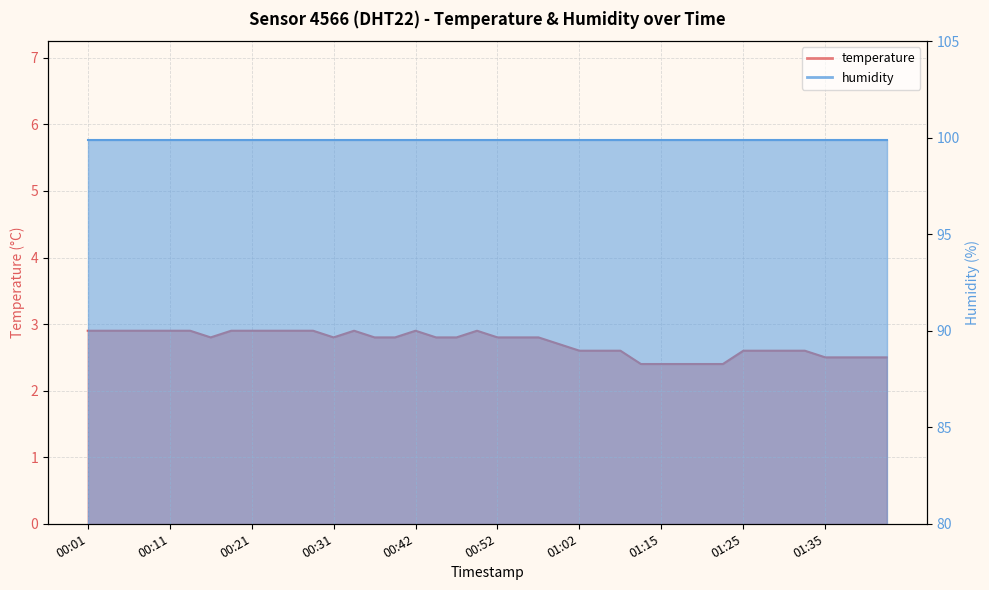

At which category does the chart reach its minimum across all series?

01:12